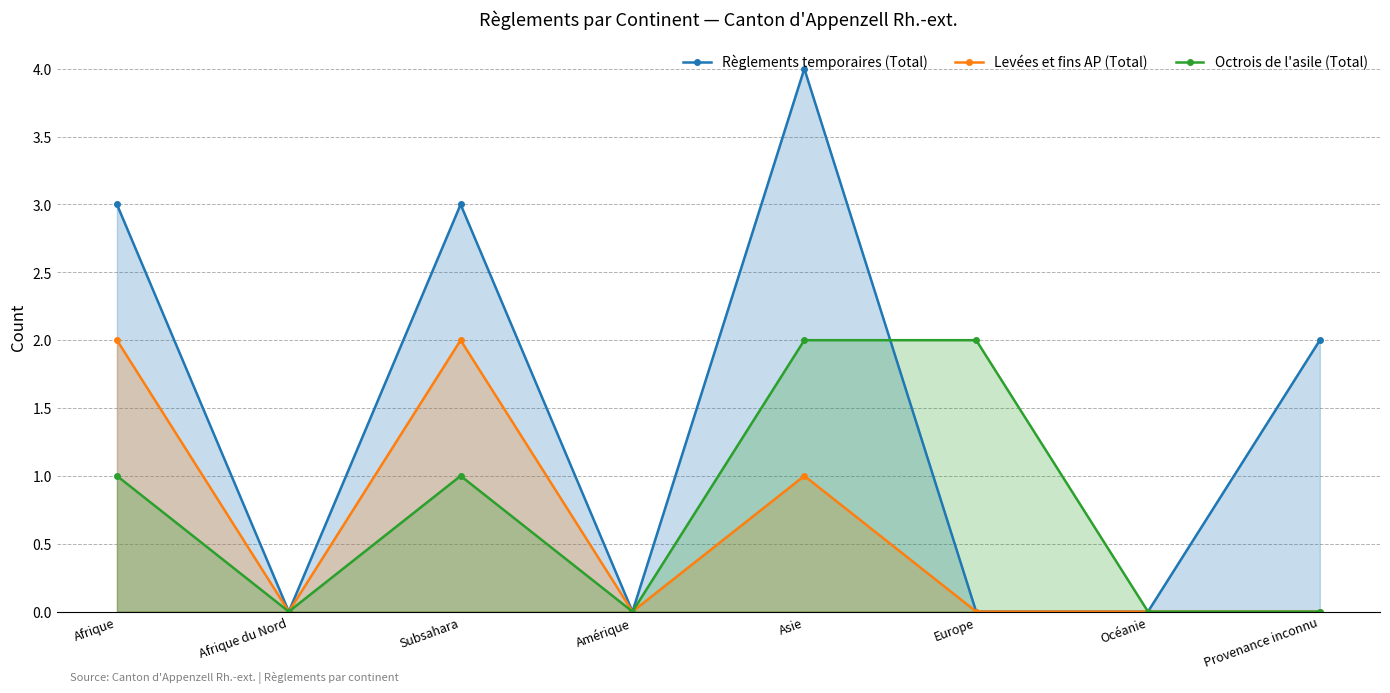

Reading right to left, what are all the values shown in this chart?

Règlements temporaires (Total): Provenance inconnu=2	Océanie=0	Europe=0	Asie=4	Amérique=0	Subsahara=3	Afrique du Nord=0	Afrique=3
Levées et fins AP (Total): Provenance inconnu=0	Océanie=0	Europe=0	Asie=1	Amérique=0	Subsahara=2	Afrique du Nord=0	Afrique=2
Octrois de l'asile (Total): Provenance inconnu=0	Océanie=0	Europe=2	Asie=2	Amérique=0	Subsahara=1	Afrique du Nord=0	Afrique=1